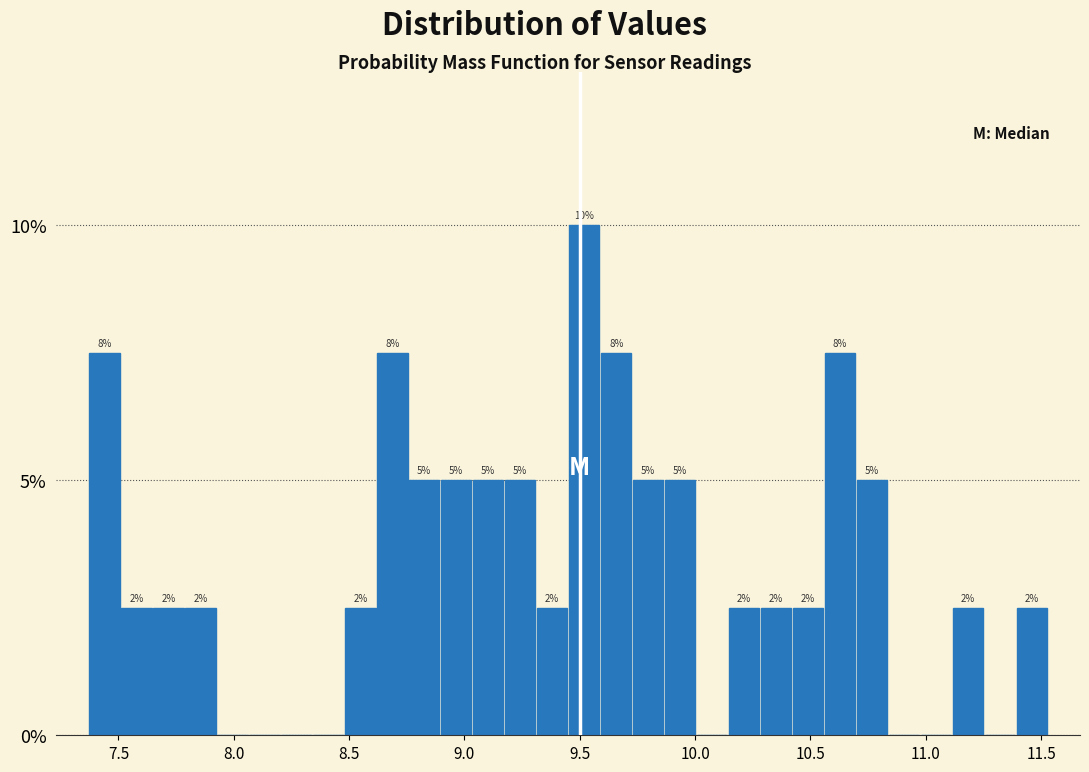

Read against the x-axis, roughly where is the centre of the tallest bar?

9.50